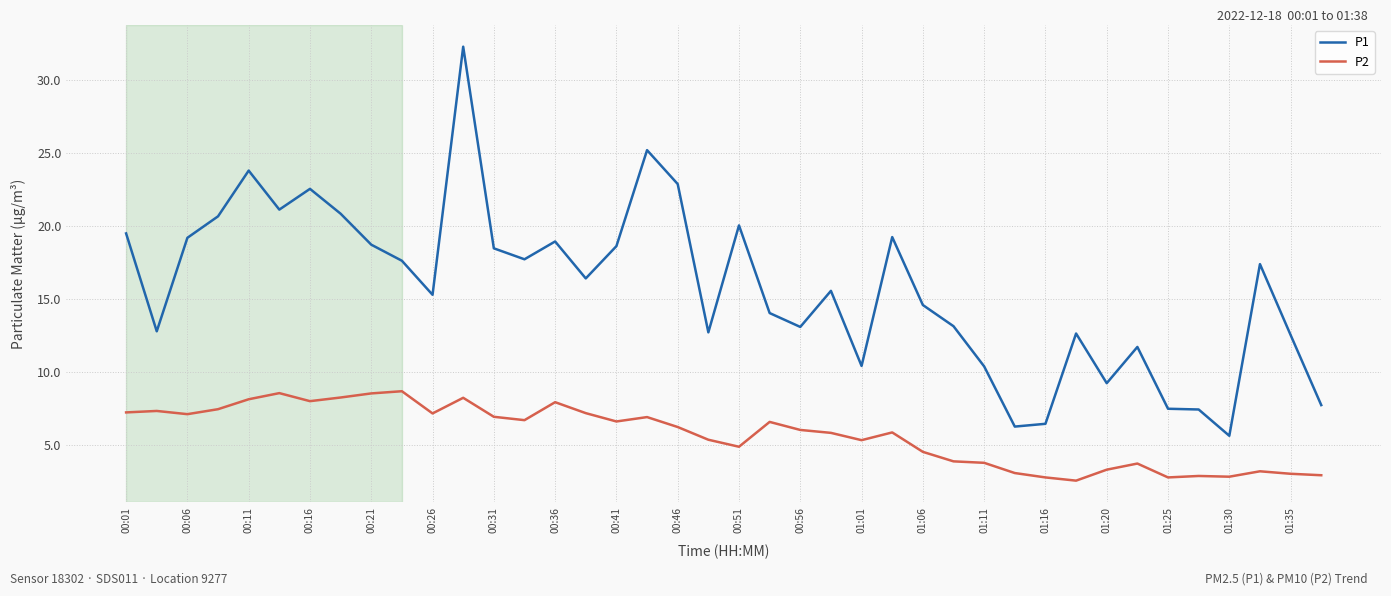

What is the difference between the second highest and second lowest values in the P2 series?

5.8